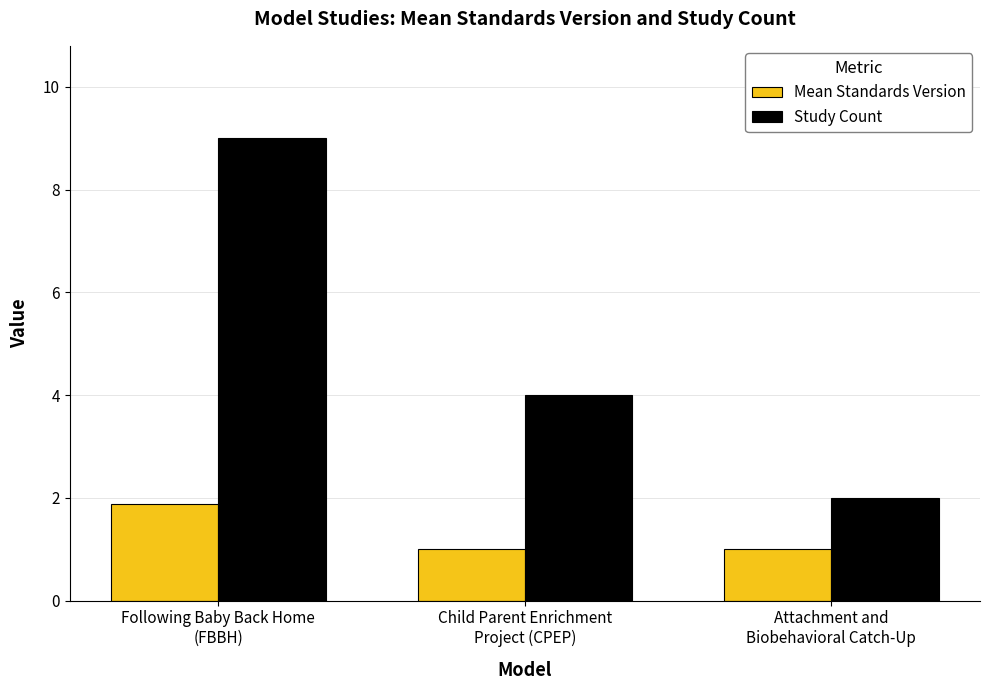

What is the sum of the Mean Standards Version values at Attachment and
Biobehavioral Catch-Up and Following Baby Back Home
(FBBH)?

2.9